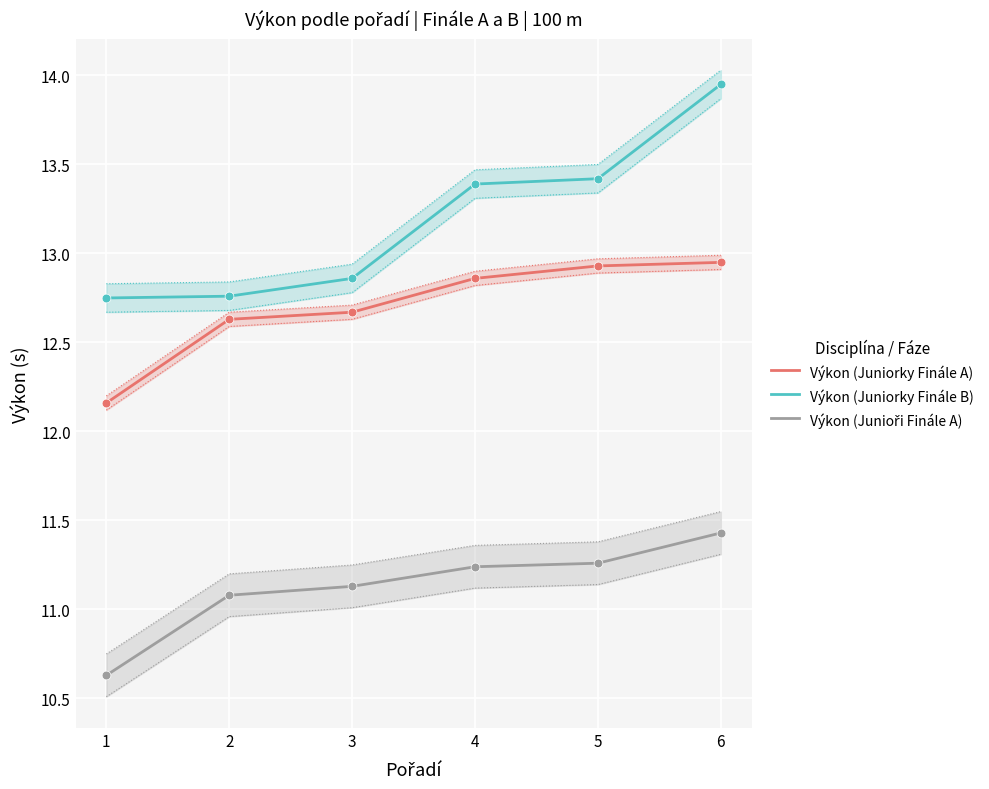

Which series has the largest total across all categories?

Výkon (Juniorky Finále B)